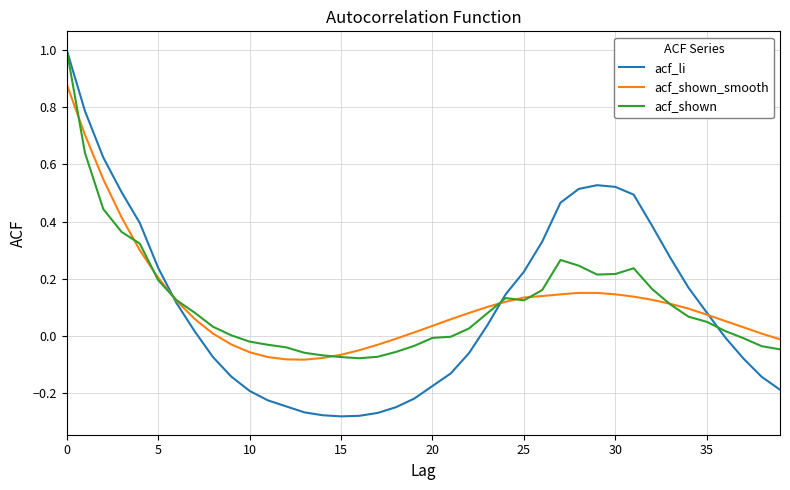

What is the greatest value displayed?

1.0